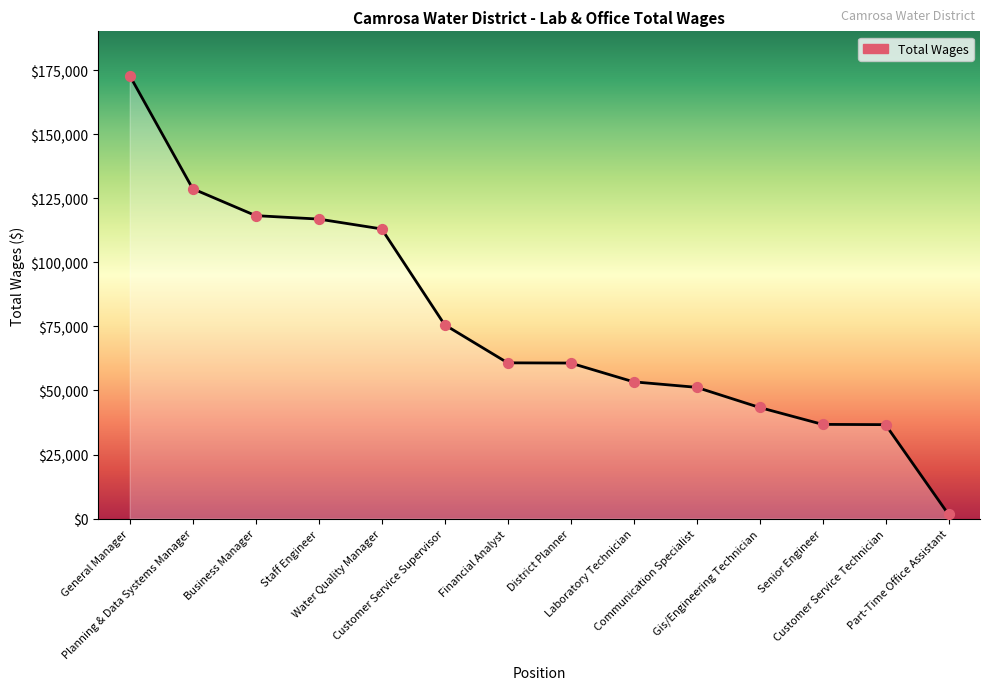

What is the ratio of the value at Communication Specialist to the value at Part-Time Office Assistant?

31.5